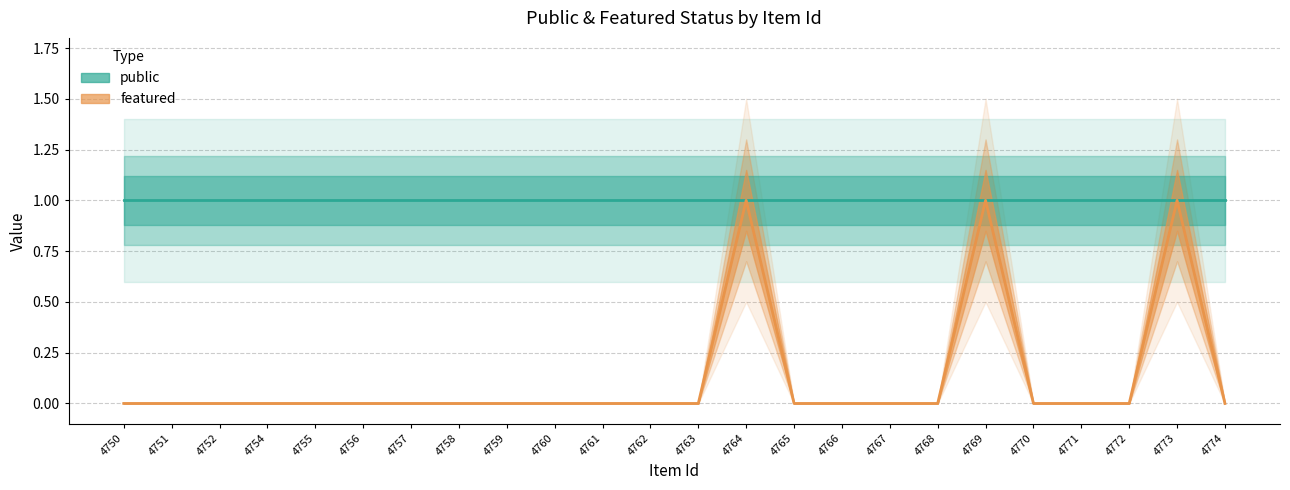

At which label is the value closest to 0?

4750